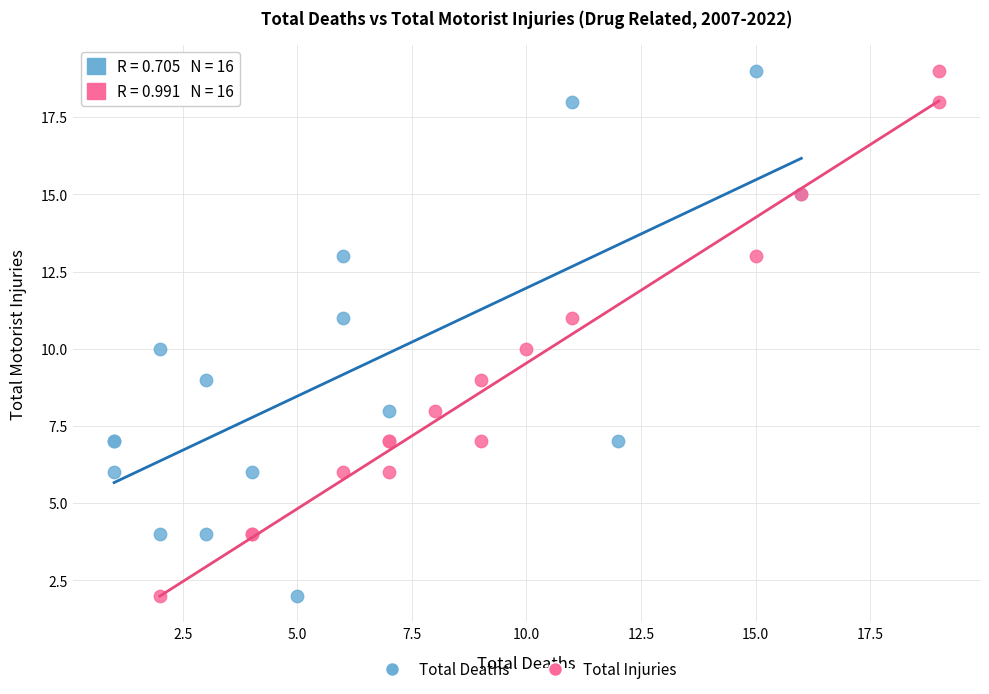

What are all the series names shown in the legend?

Total Deaths, Total Injuries